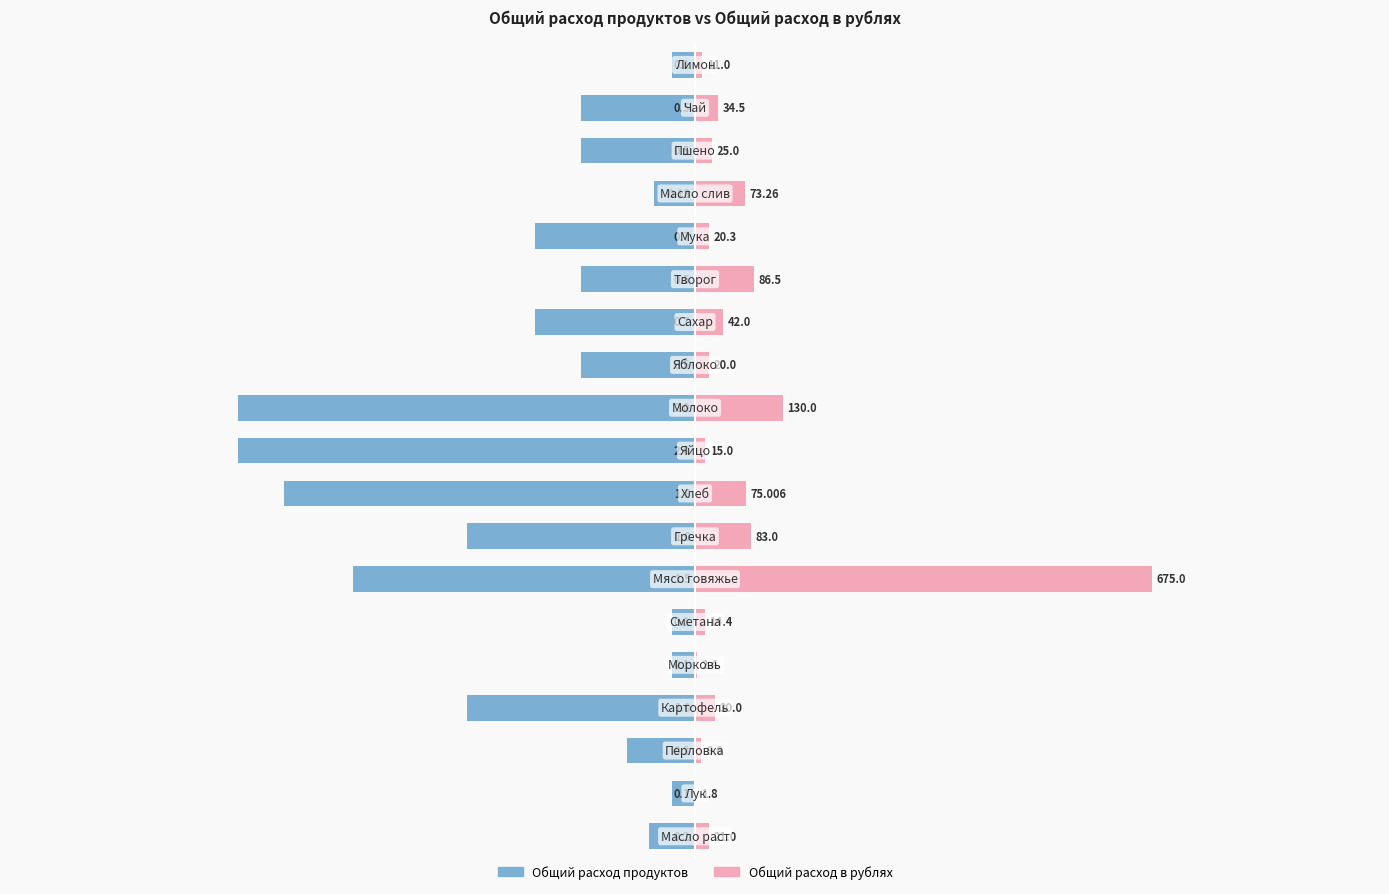

What is the value of the Общий расход в рублях bar at the 18th from the left?

0.1